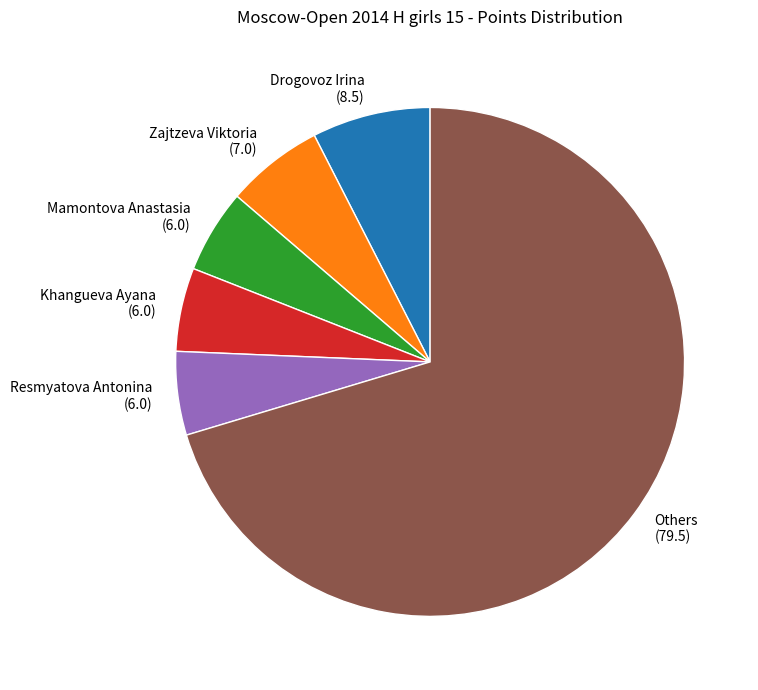

Does any single category account for the majority?

Yes